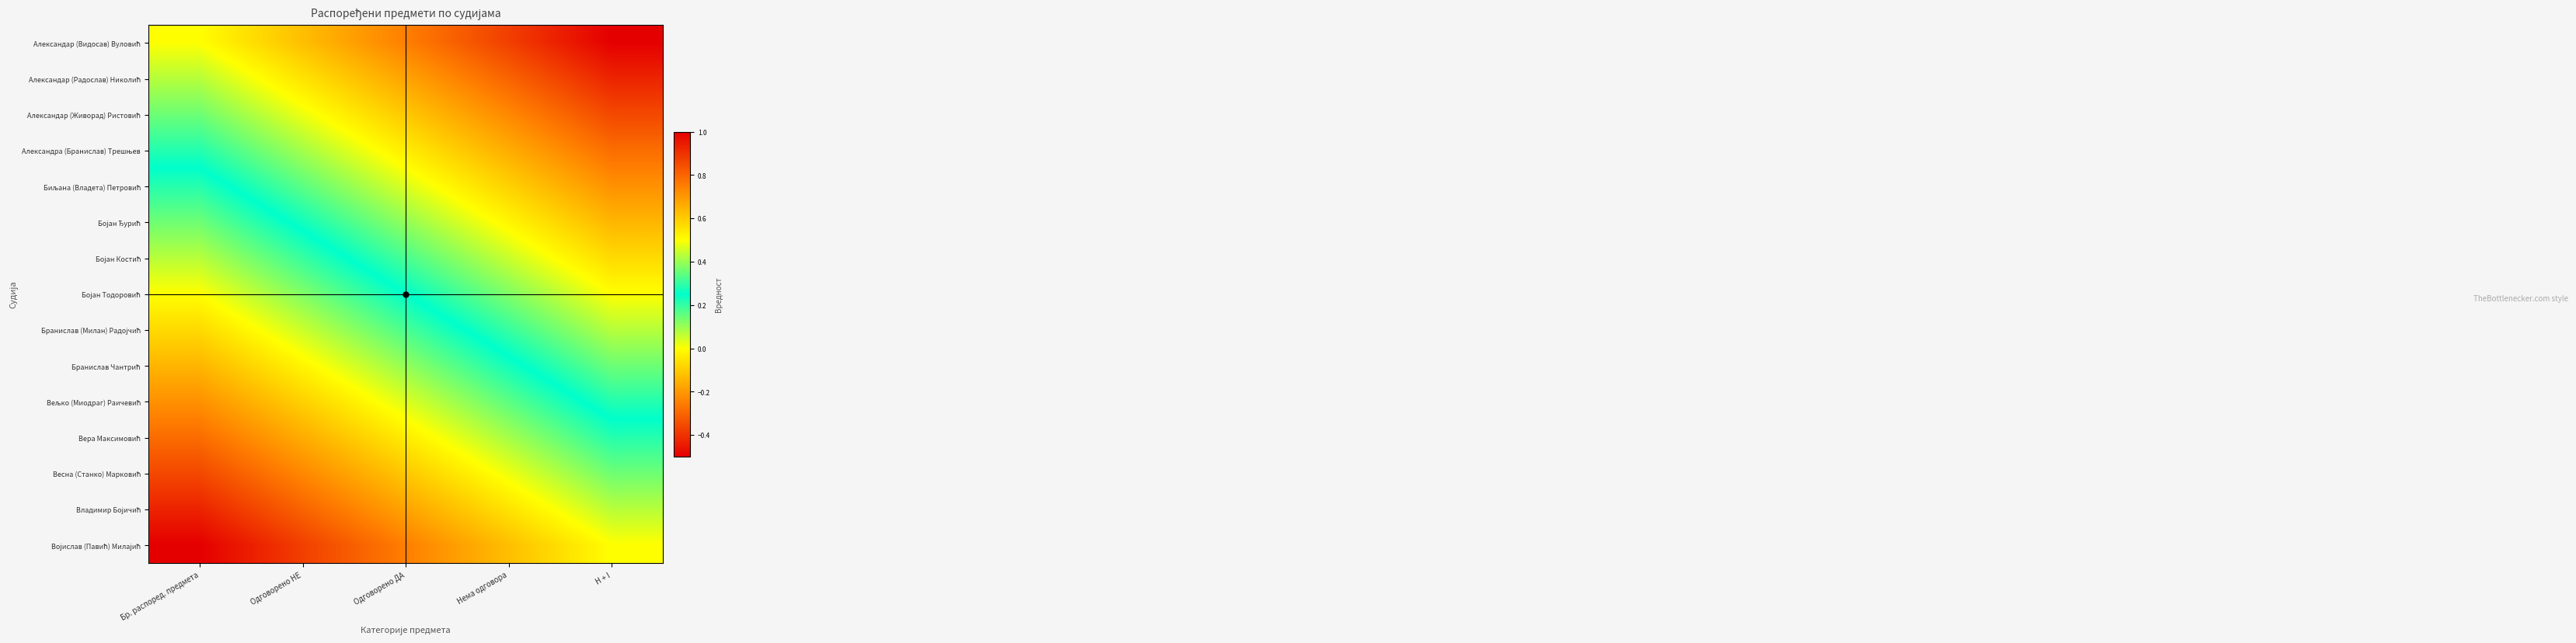

Which has a higher value, Бр. распоред. предмета or Одговорено НЕ?

Бр. распоред. предмета